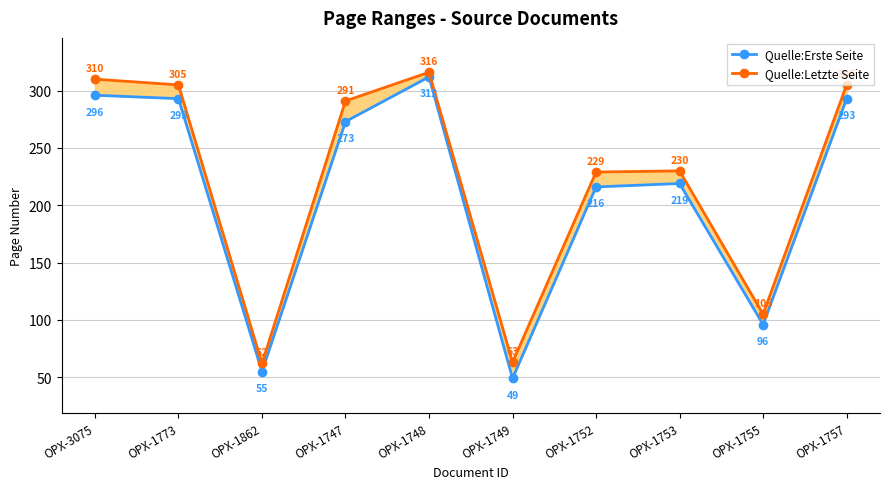

What is the lowest value of the Quelle:Letzte Seite series?

62